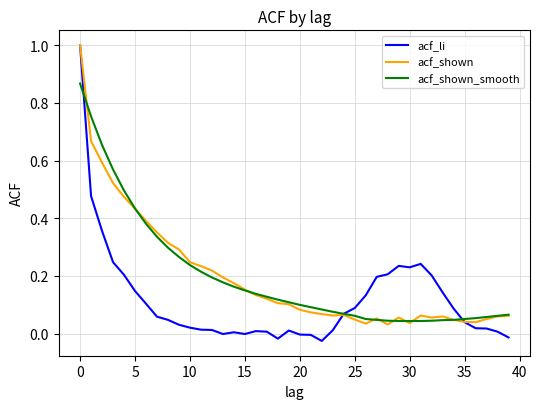

Which series has the largest range (max minus min)?

acf_li